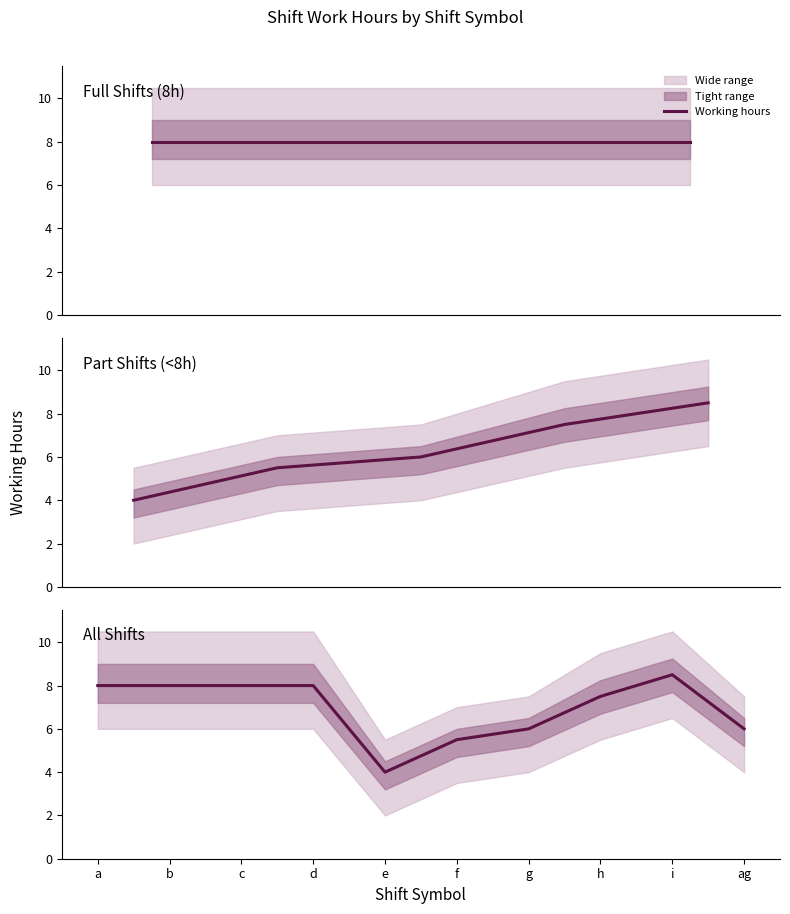

What is the difference between the maximum and minimum values?

4.5